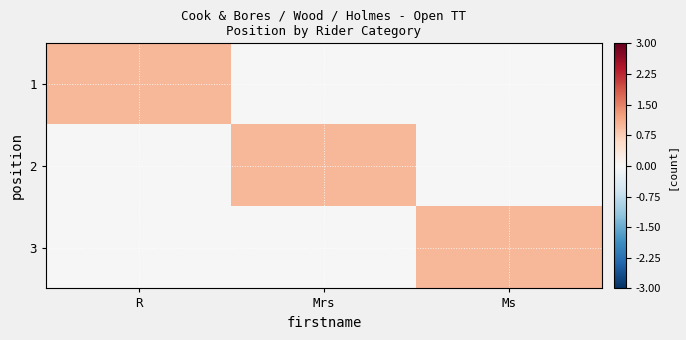

Reading left to right, what are all the values shown in this chart?

1: R=1	Mrs=0	Ms=0
2: R=0	Mrs=1	Ms=0
3: R=0	Mrs=0	Ms=1